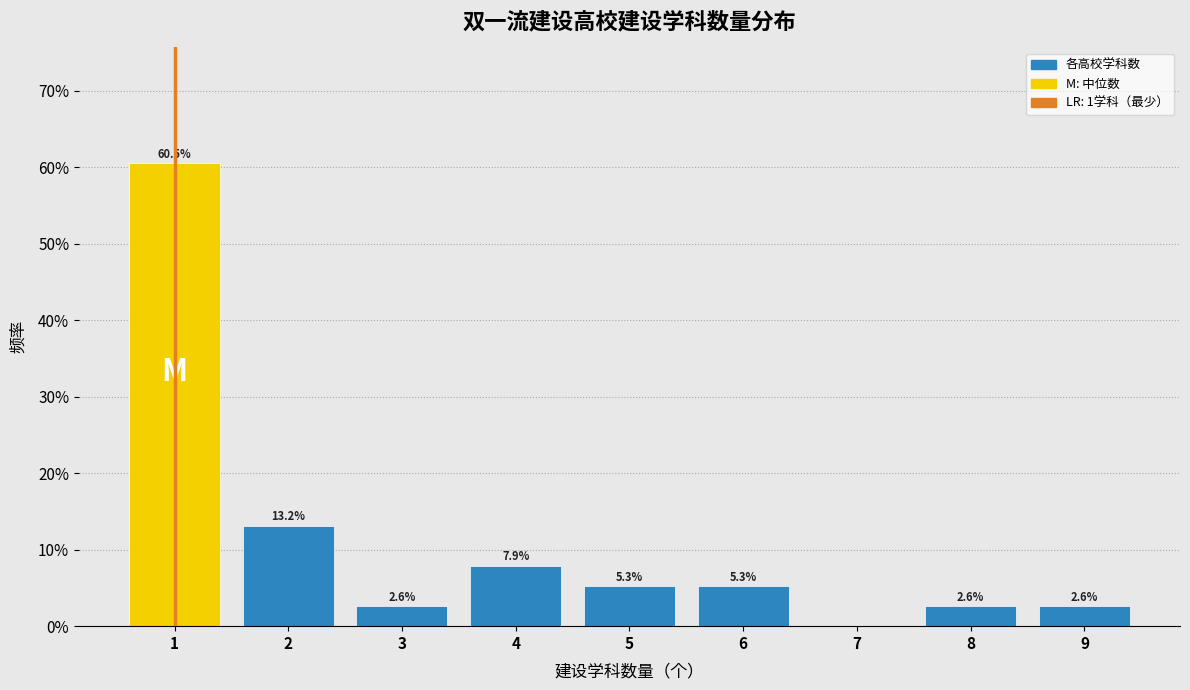

Reading right to left, list all the values displayed in this chart.

9=2.6	8=2.6	7=0.0	6=5.3	5=5.3	4=7.9	3=2.6	2=13.2	1=60.5